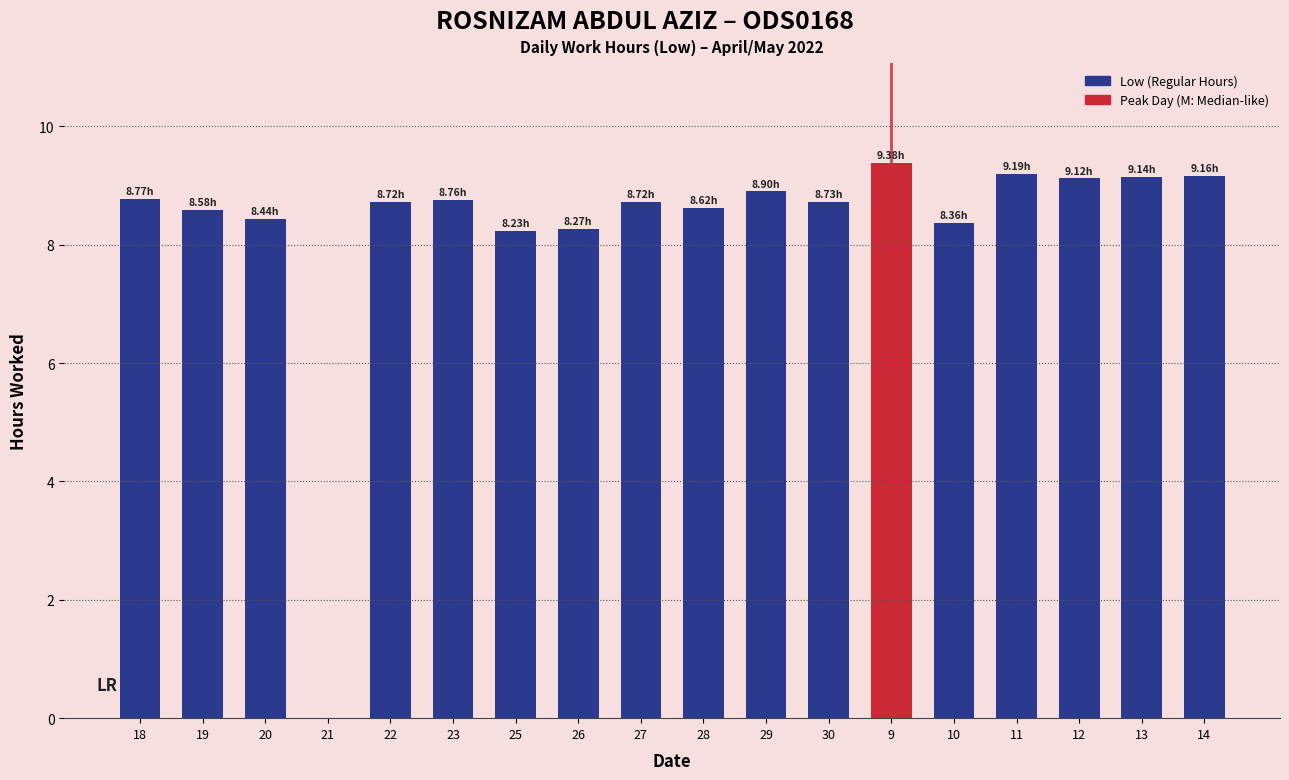

What is the sum of all values?

149.1